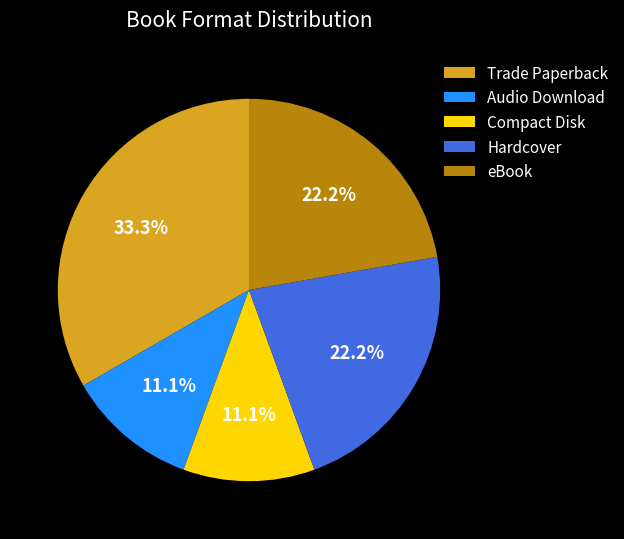

How many segments does this pie chart have?

5